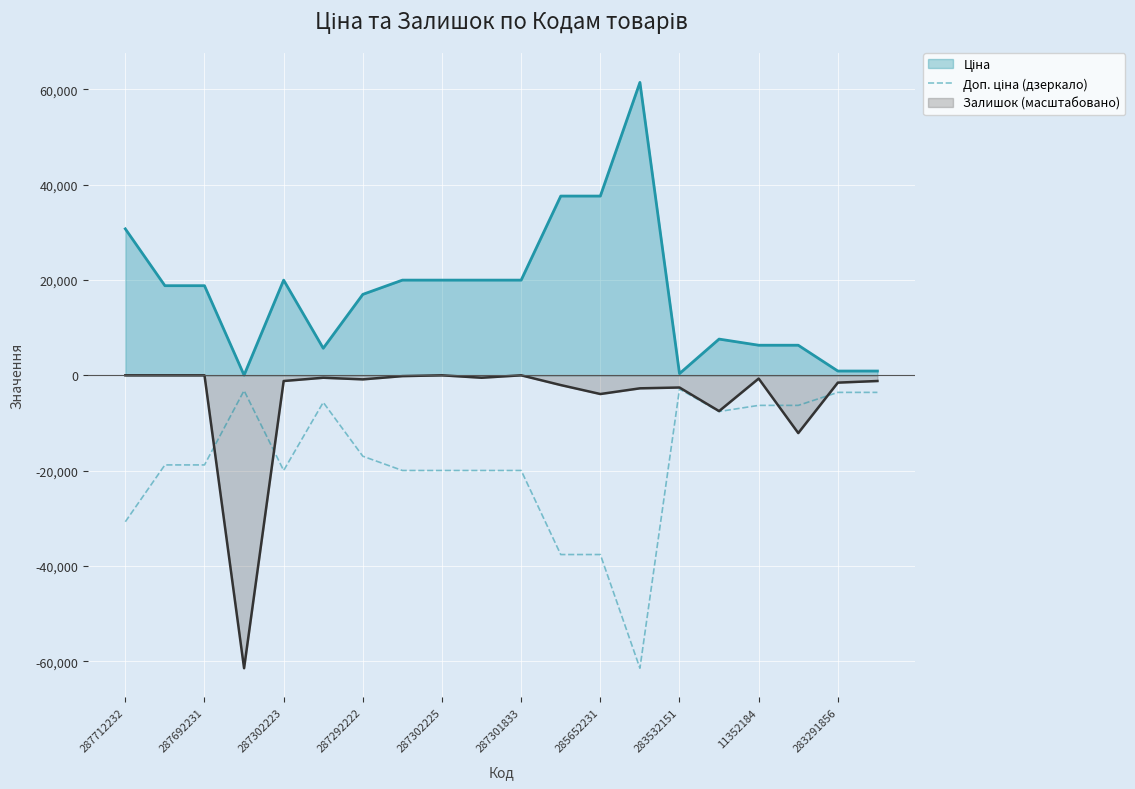

Reading left to right, extract all data points from this chart.

-30717.1	-18796.8	-18796.8	-3205.0	-19964.2	-5673.8	-16976.3	-19964.2	-19964.2	-19964.2	-19964.2	-37593.6	-37593.6	-61434.3	-2878.8	-7596.5	-6308.8	-6308.8	-3583.6	-3583.6